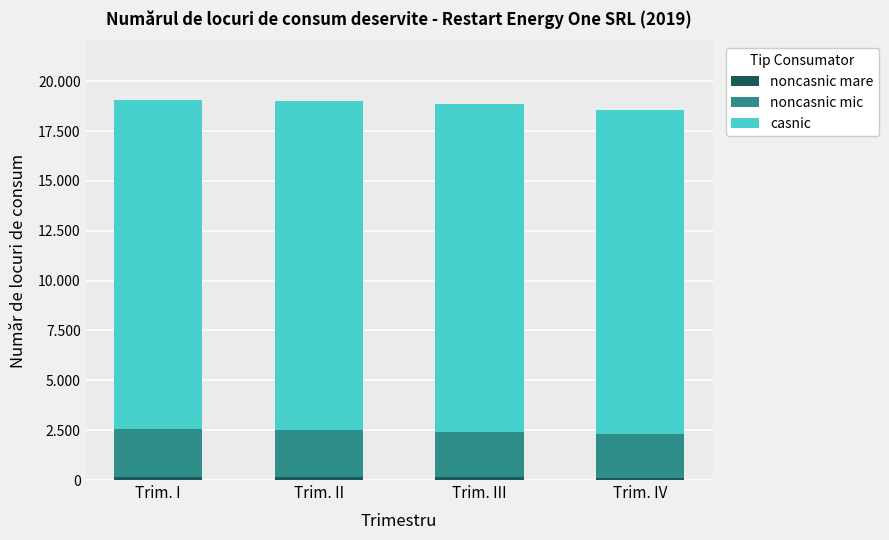

Does the chart contain any negative values?

No